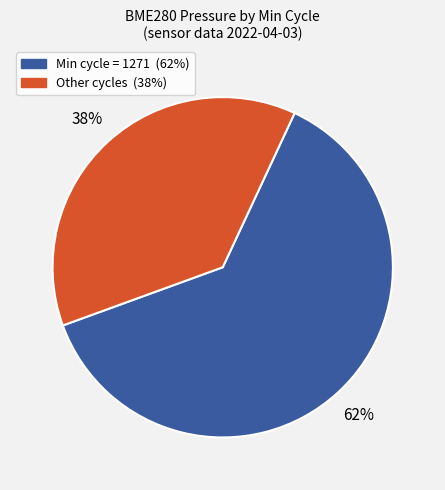

To the nearest percent, what is the average slice percentage?

50%